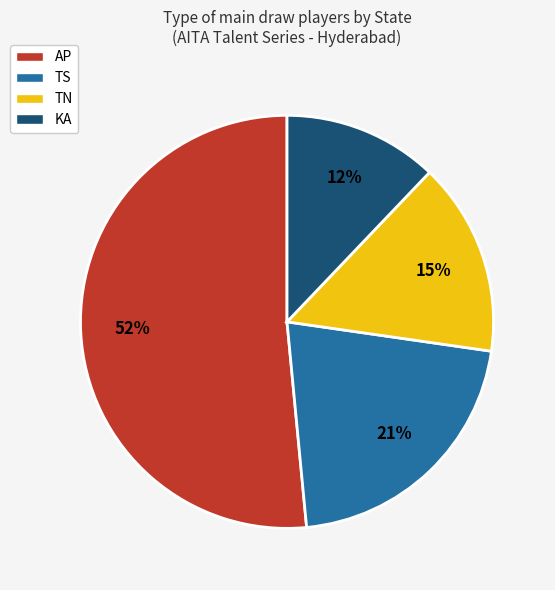

To the nearest percent, what percentage of the pie is TS?

21%